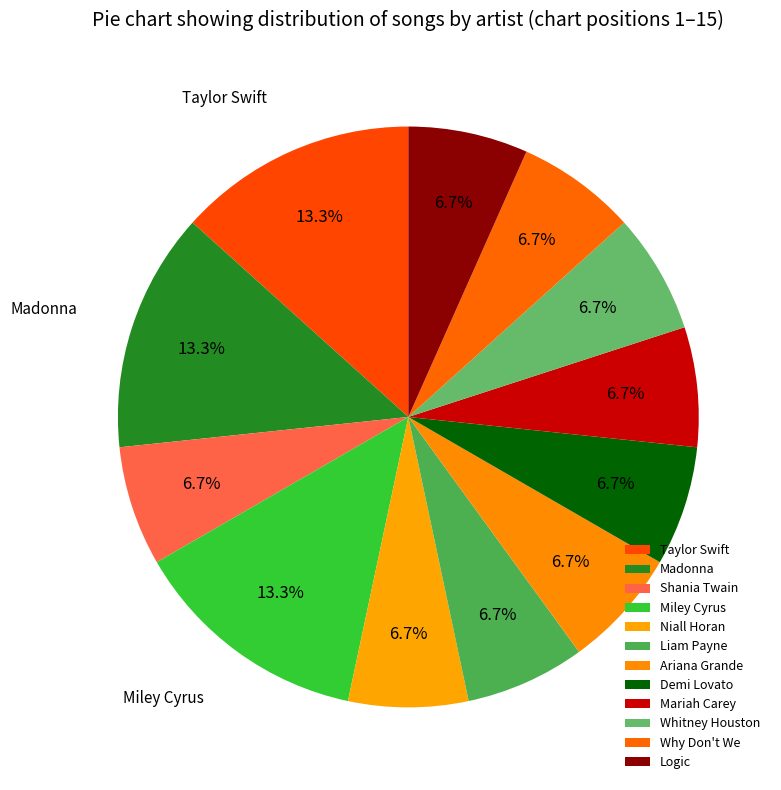

How many segments does this pie chart have?

12